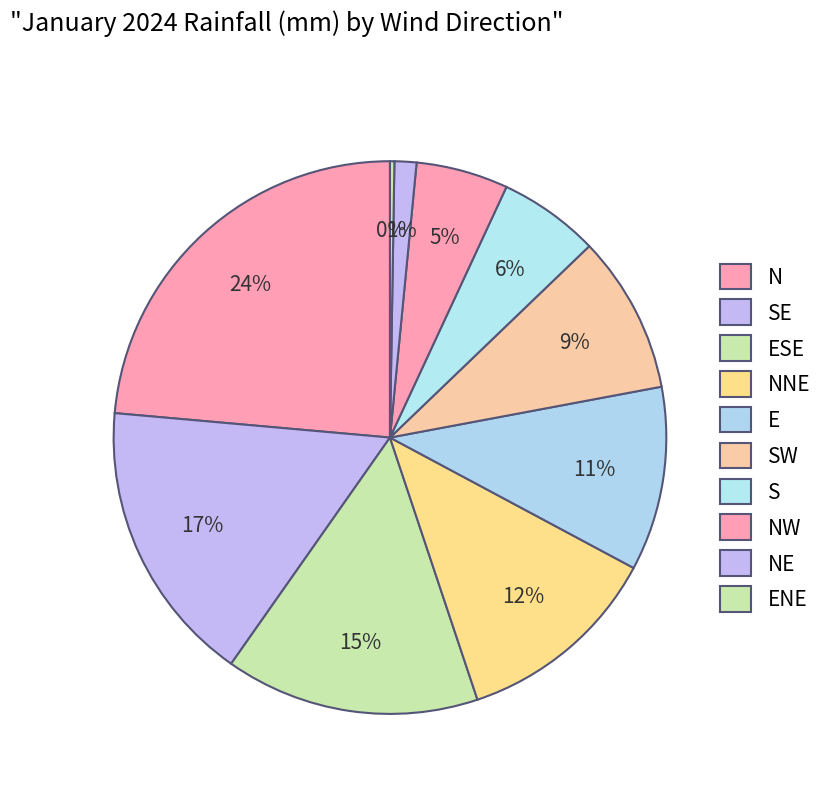

Is S the majority of the pie?

No